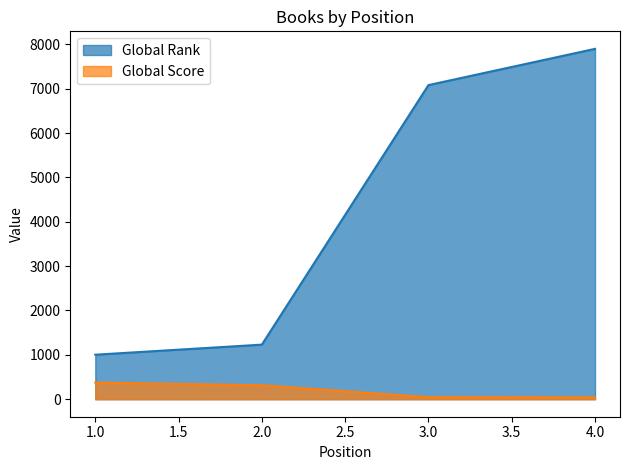

What is the value of the Global Score point at the 2nd from the left?

315